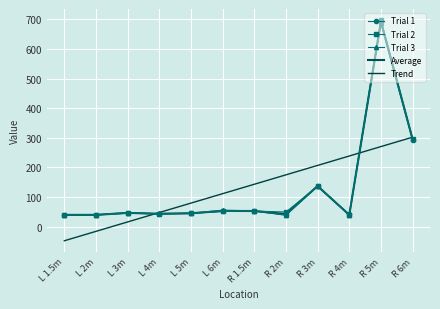

What is the difference between the Trial 3 values at L 4m and L 1.5m?

4.0